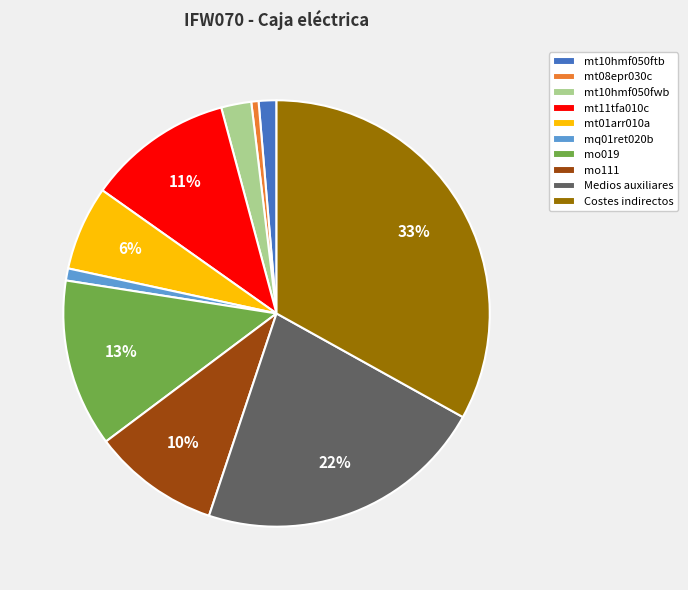

Which category has the biggest portion of the pie?

Costes indirectos